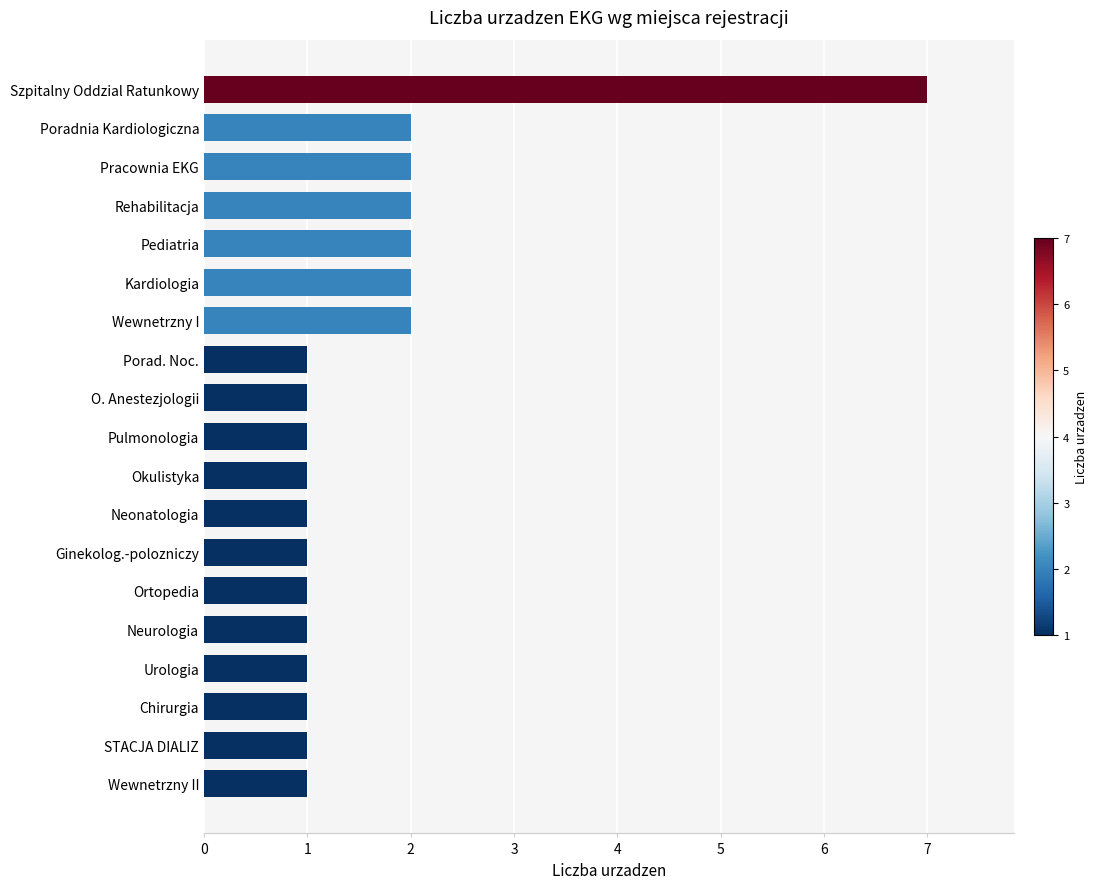

What is the difference between the maximum and minimum values?

6